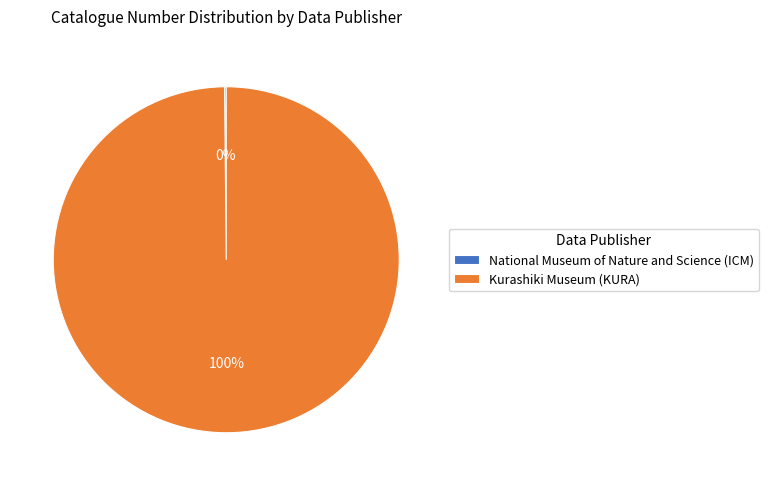

What percentage is the Kurashiki Museum (KURA) slice, to the nearest percent?

100%